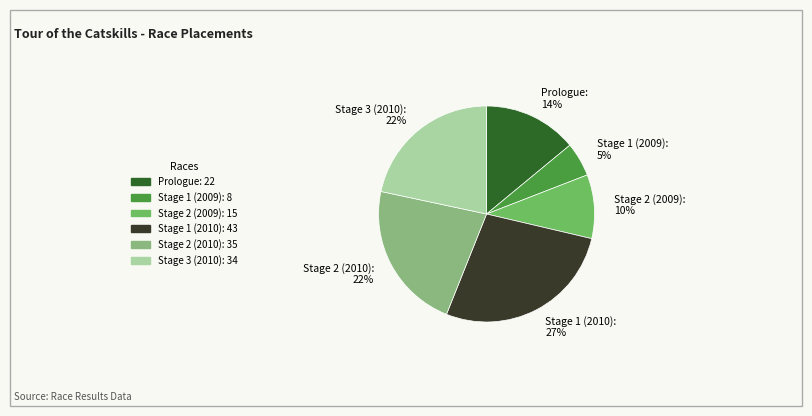

To the nearest percent, what portion does Stage 2 (2009): 10% represent?

10%